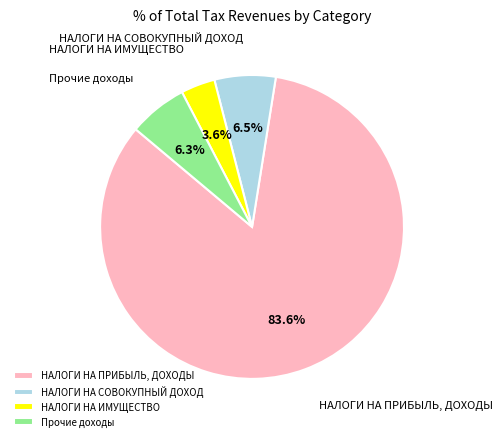

To the nearest percent, what is the combined percentage of НАЛОГИ НА ПРИБЫЛЬ, ДОХОДЫ and Прочие доходы?

90%